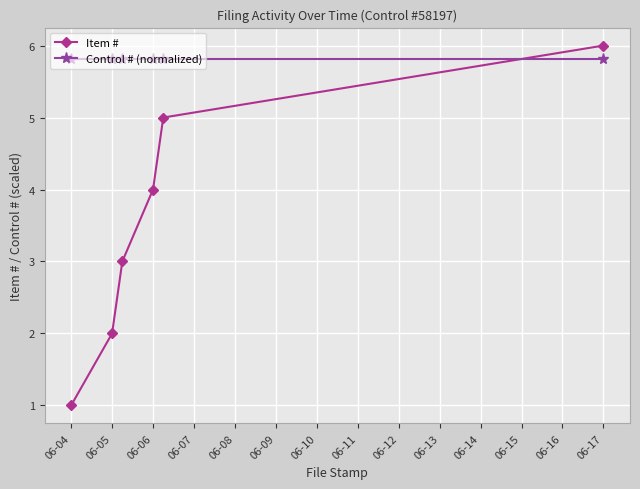

Which series has the largest total across all categories?

Control # (normalized)